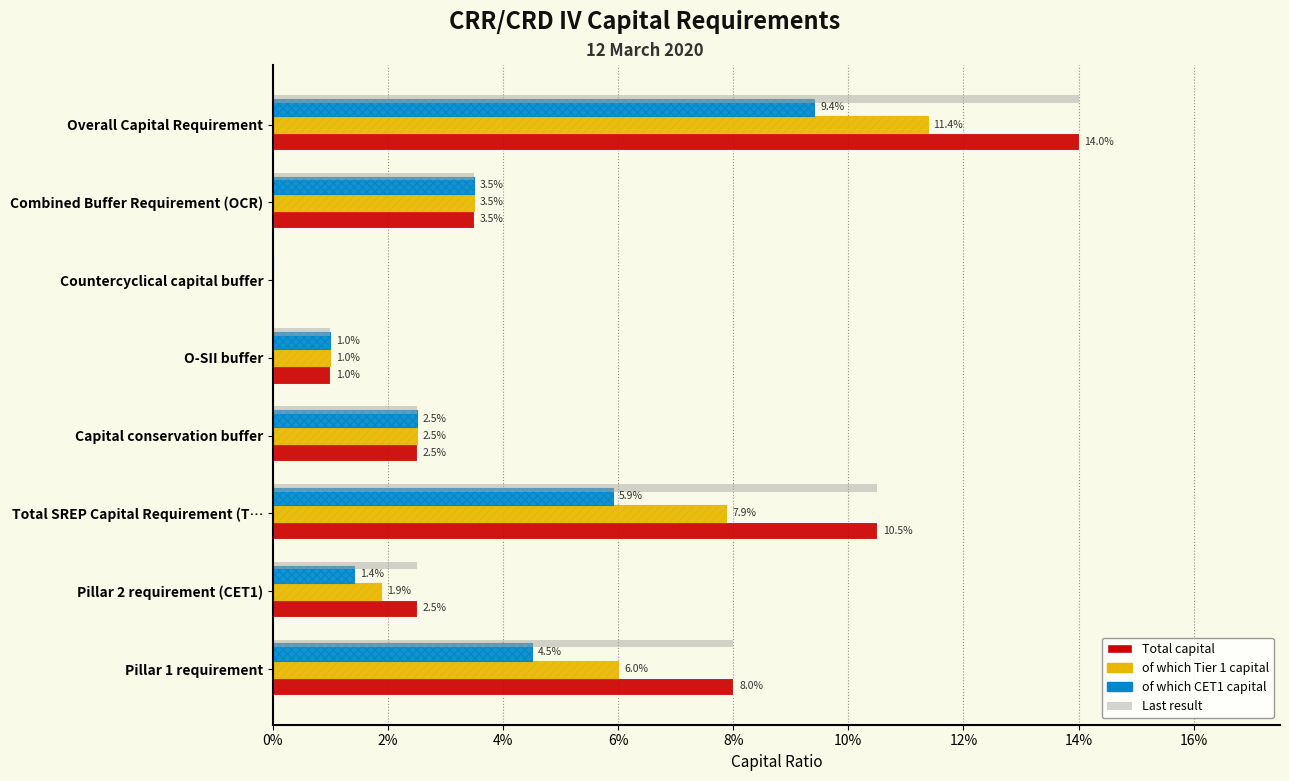

Is the value of of which CET1 capital at Combined Buffer Requirement (OCR) greater than the value of Total capital at Total SREP Capital Requirement (T…?

No